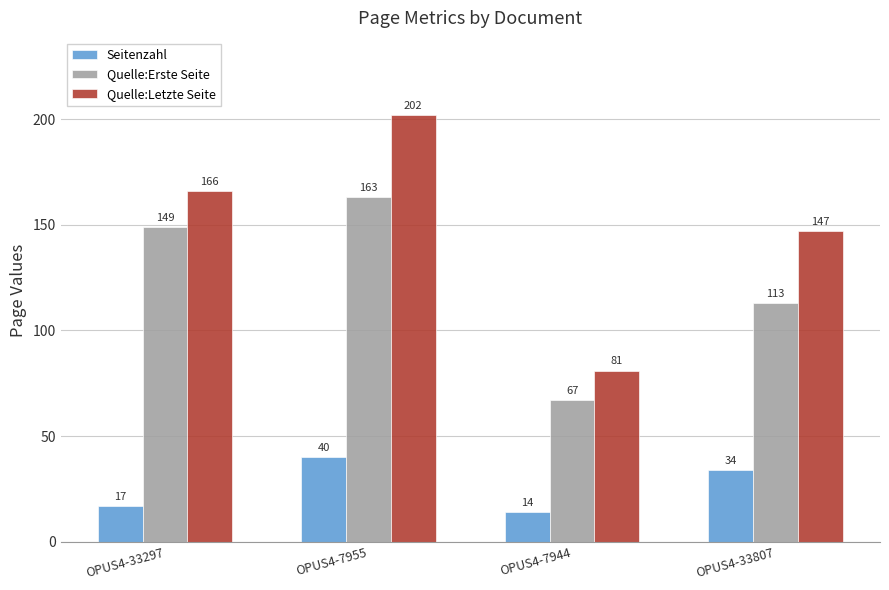

What is the sum of all Quelle:Erste Seite values?

492